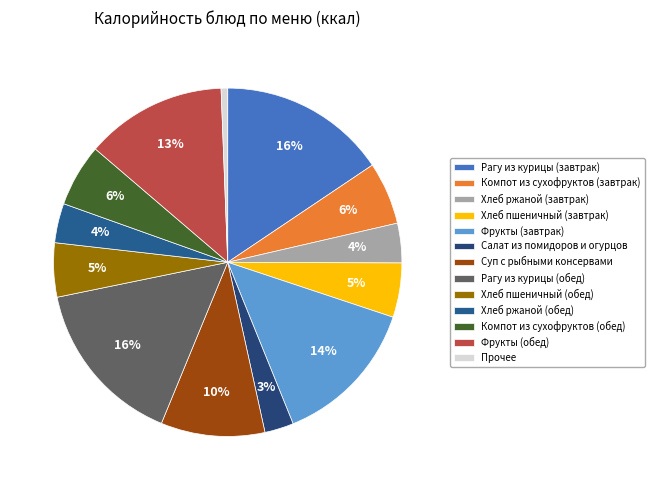

Is it true that Фрукты (обед) is 1% of the pie?

False